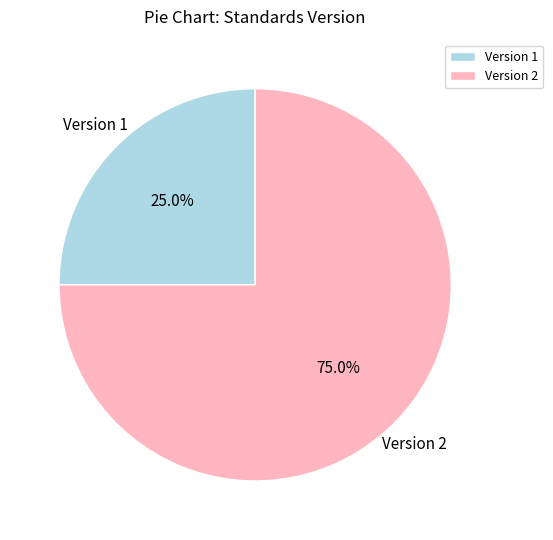

To the nearest percent, what is the difference between the largest and smallest slice percentages?

50%